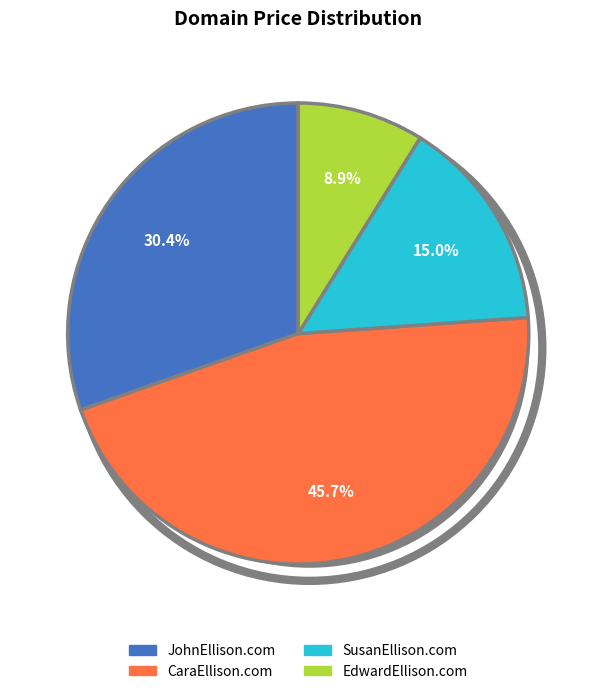

Which slice is the smallest?

EdwardEllison.com